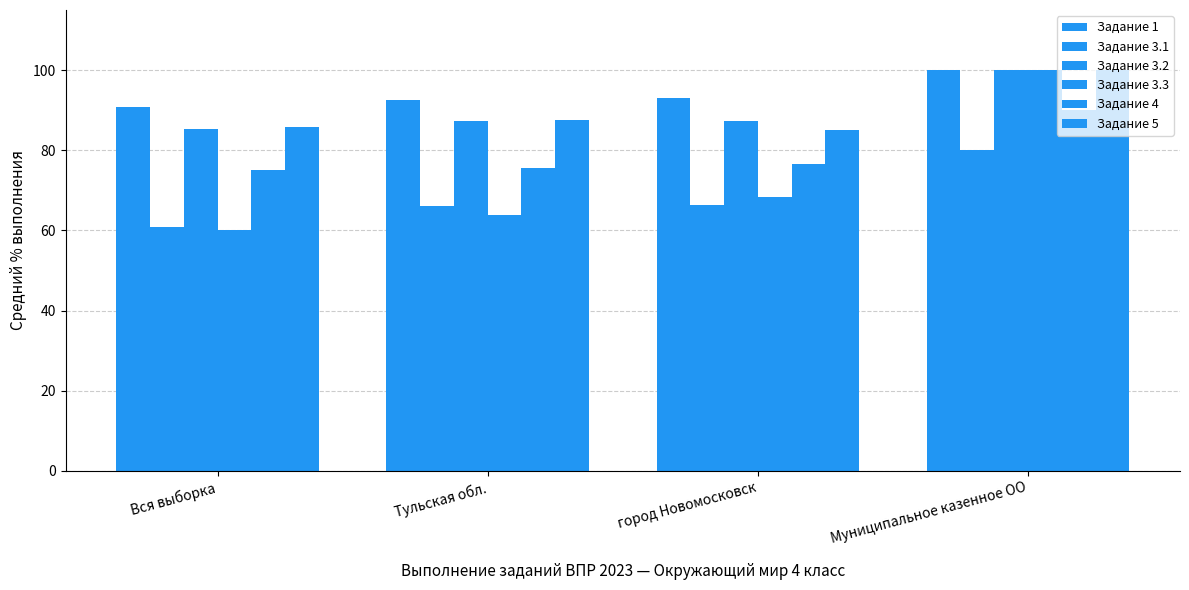

At how many categories does at least one series exceed 61?

4